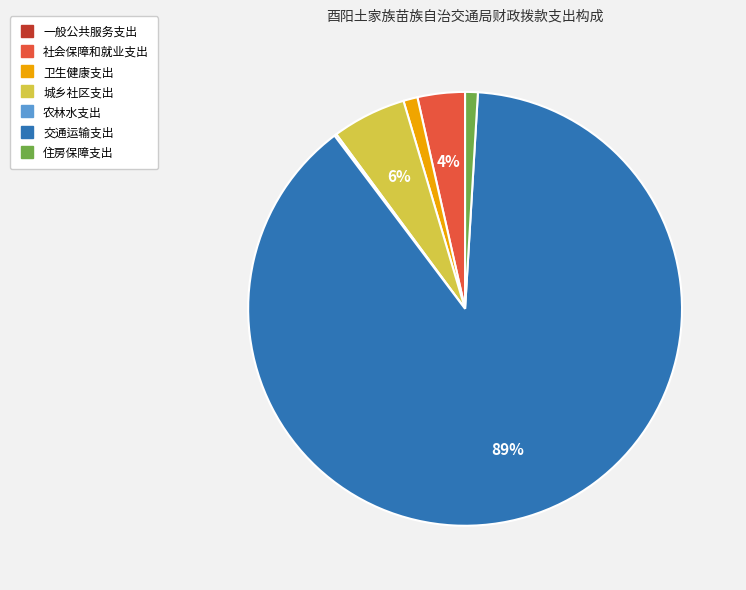

Which category has the biggest portion of the pie?

交通运输支出